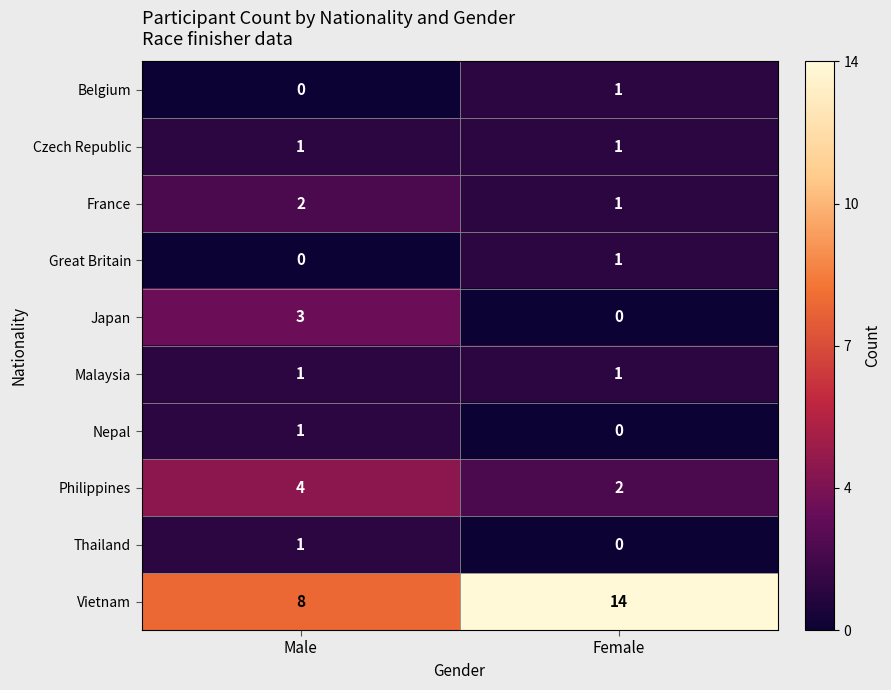

What value does the Vietnam series have at Male?

8